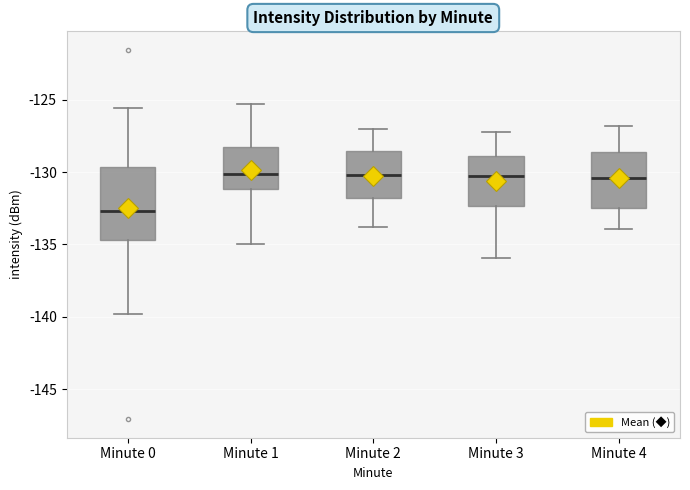

Reading left to right, transcribe this box plot: for each box, give where its median line is, the range the box spans, and where its two whiskers end, as read against the y-axis. The values are not printed on the chart, so give them approximately, as read against the axis.

Minute 0: median -132.5, box -134.5 to -129.5, whiskers -140.0 to -125.5
Minute 1: median -130.0, box -131.0 to -128.5, whiskers -135.0 to -125.5
Minute 2: median -130.0, box -132.0 to -128.5, whiskers -134.0 to -127.0
Minute 3: median -130.5, box -132.5 to -129.0, whiskers -136.0 to -127.0
Minute 4: median -130.5, box -132.5 to -128.5, whiskers -134.0 to -127.0